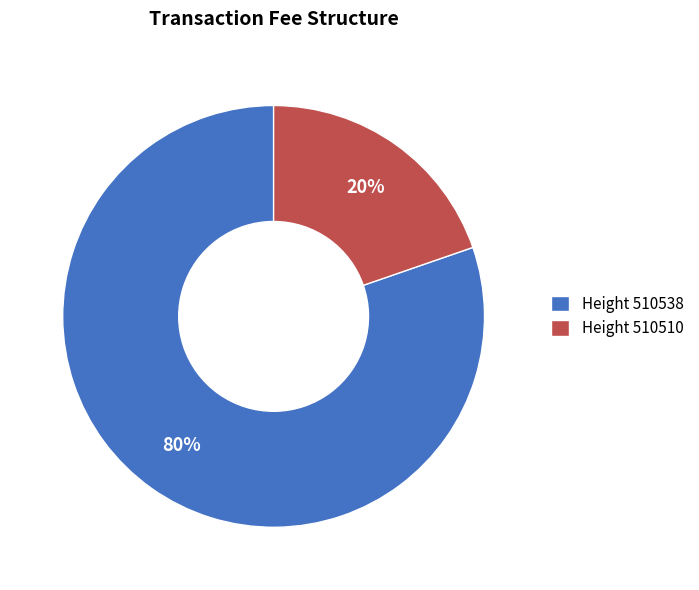

Which slice is the largest?

Height 510538